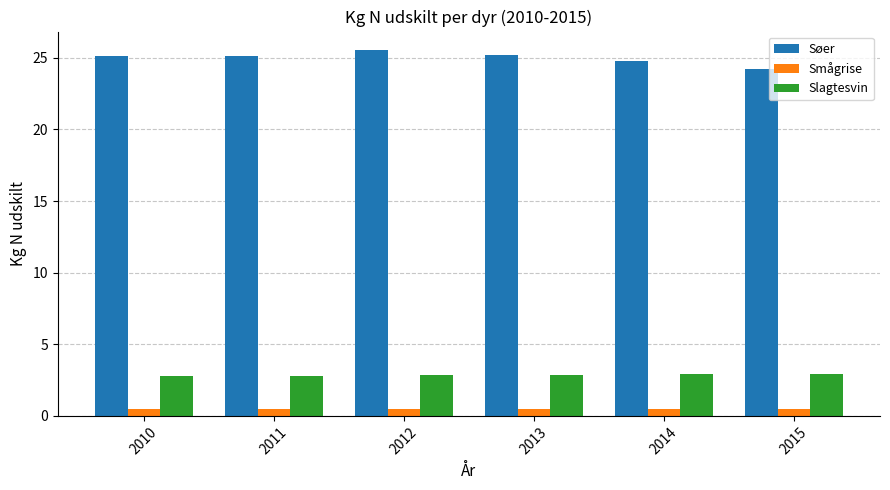

What is the lowest value of the Søer series?

24.2